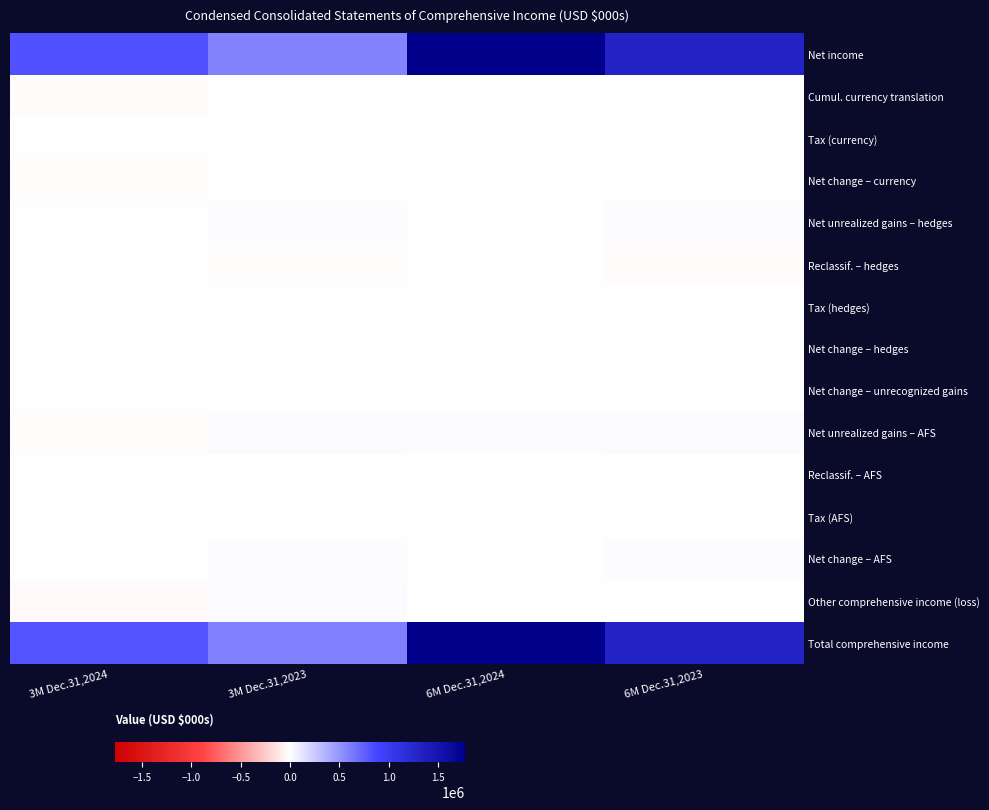

What is the total value across all series at 6M Dec.31,2023?

2664279